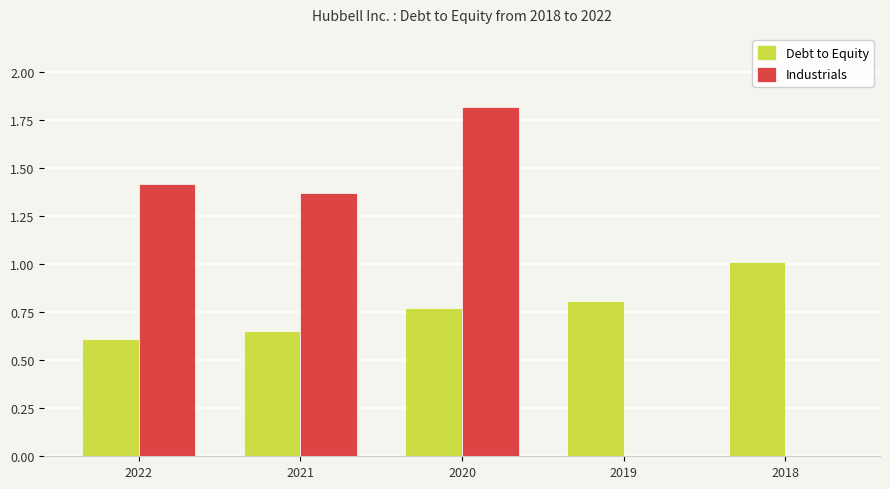

Is the value of Debt to Equity at 2019 greater than the value of Industrials at 2020?

No